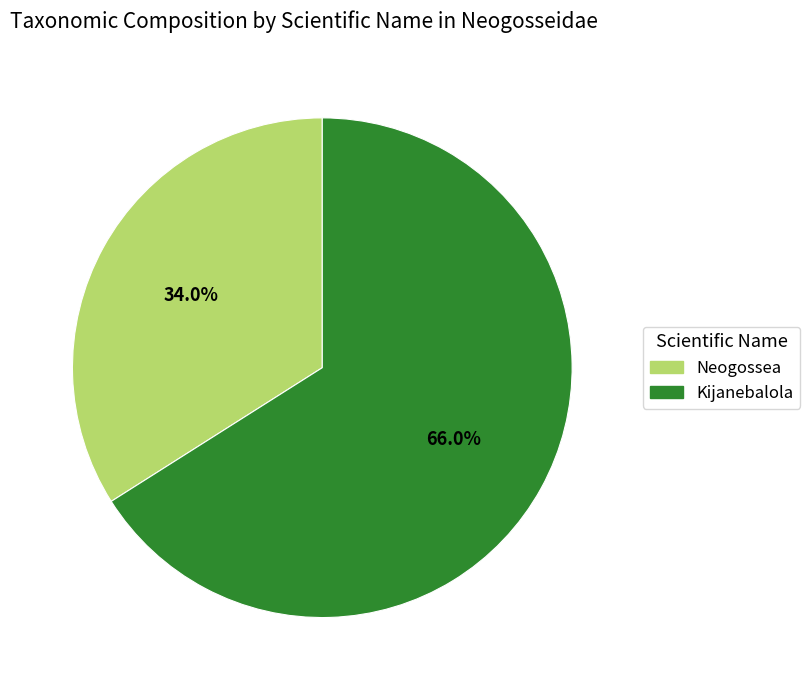

Count the number of slices in the pie.

2